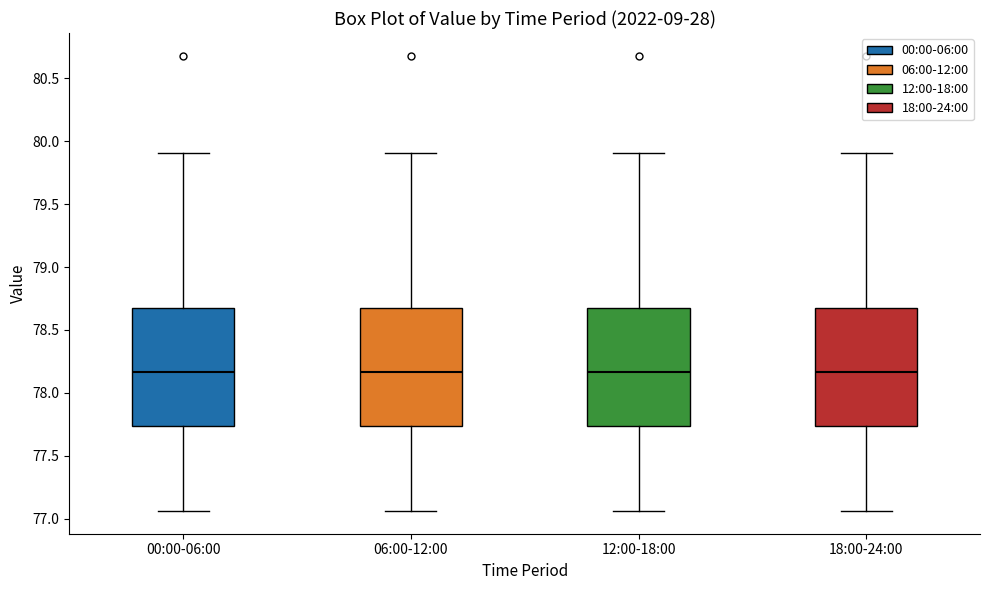

Where does the median line of the box for 18:00-24:00 sit on the y-axis? The values are not printed on the chart, so give them approximately, as read against the axis.

78.15